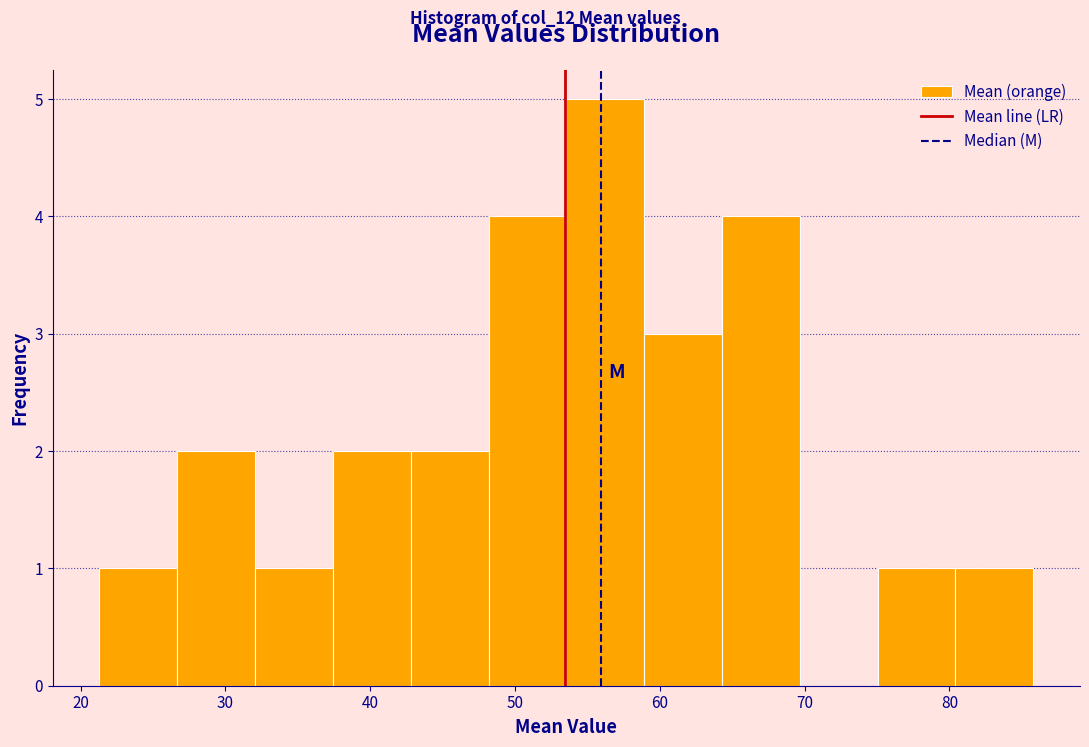

Over which range of the x-axis is the bar tallest?

54 to 59